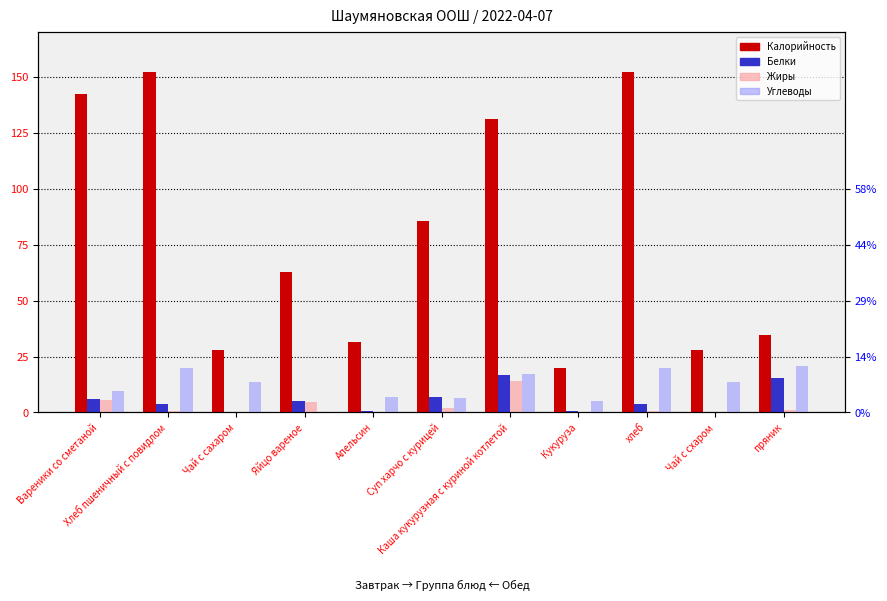

Is it true that Белки equals 5.1 at Яйцо вареное?

True